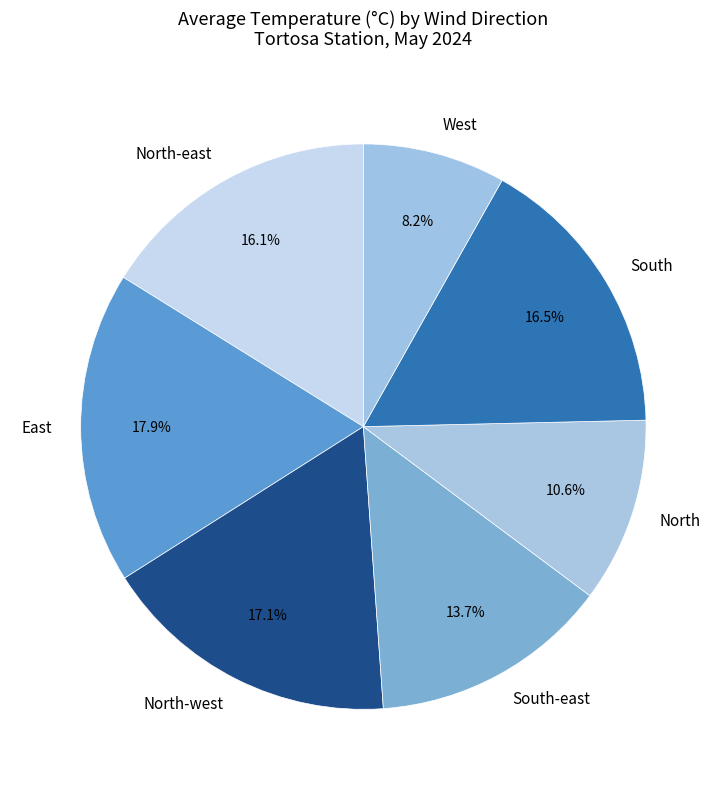

Between North and North-west, which is larger?

North-west